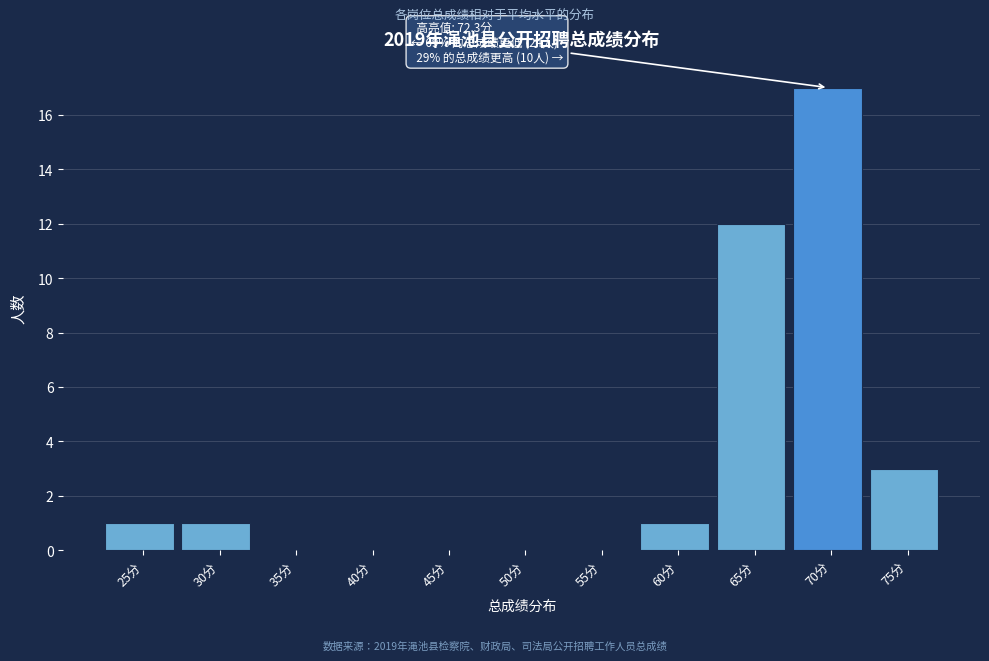

Reading left to right, what are all the values shown in this chart?

25分=1	30分=1	35分=0	40分=0	45分=0	50分=0	55分=0	60分=1	65分=12	70分=17	75分=3